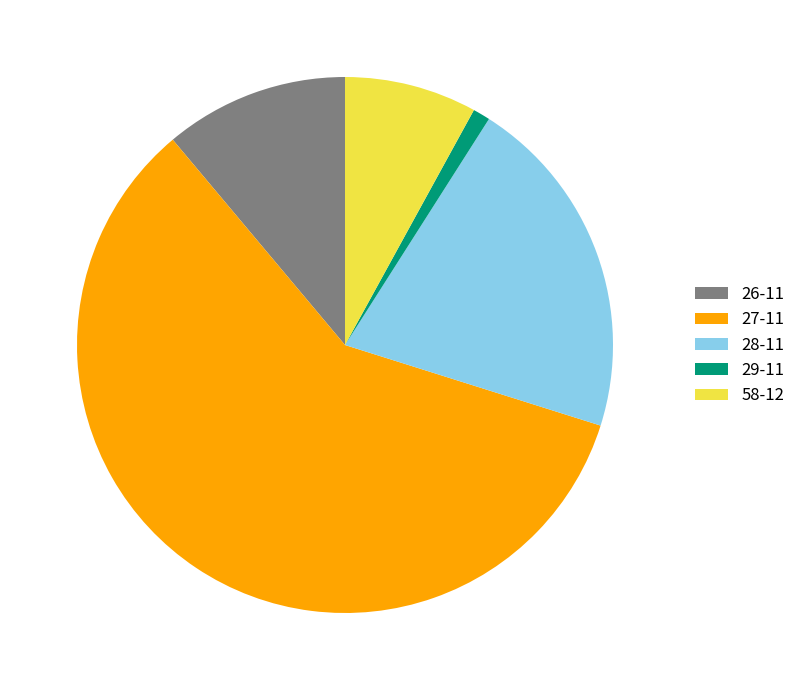

Rank the categories by value from lowest to highest.

29-11, 58-12, 26-11, 28-11, 27-11